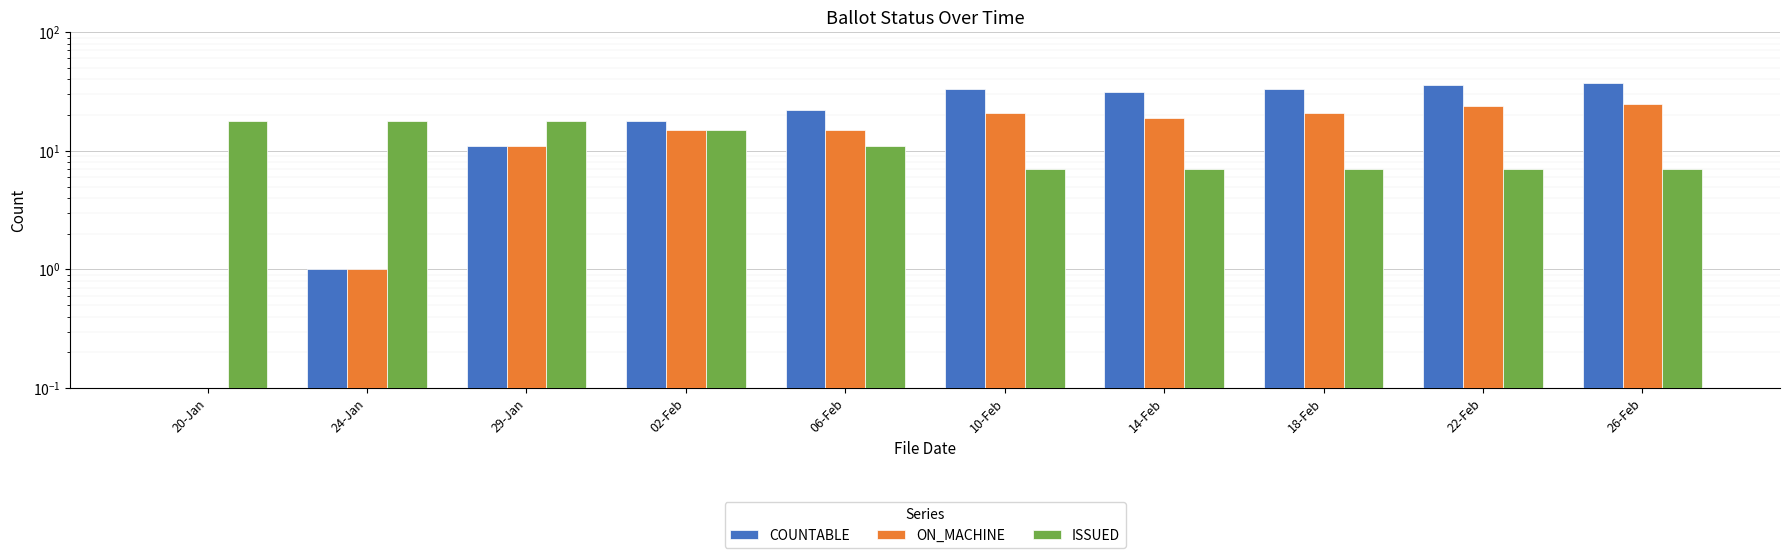

What is the spread (max minus min) of values at 20-Jan?

18.0